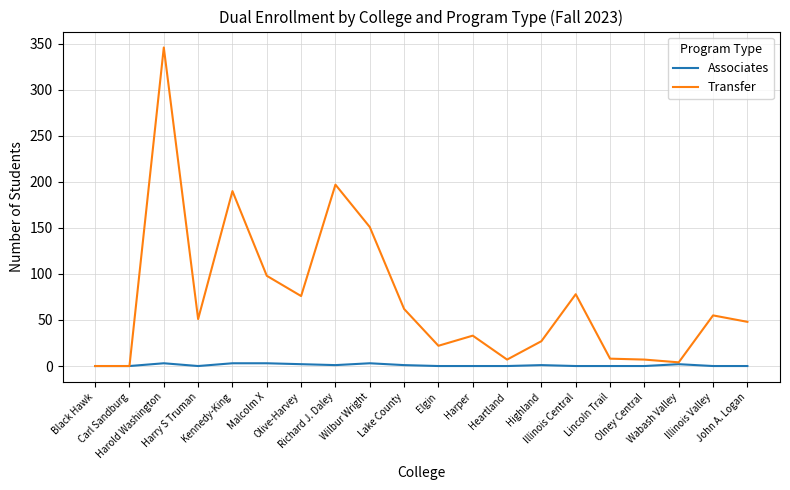

Rank the series by their average value, from highest to lowest.

Transfer, Associates